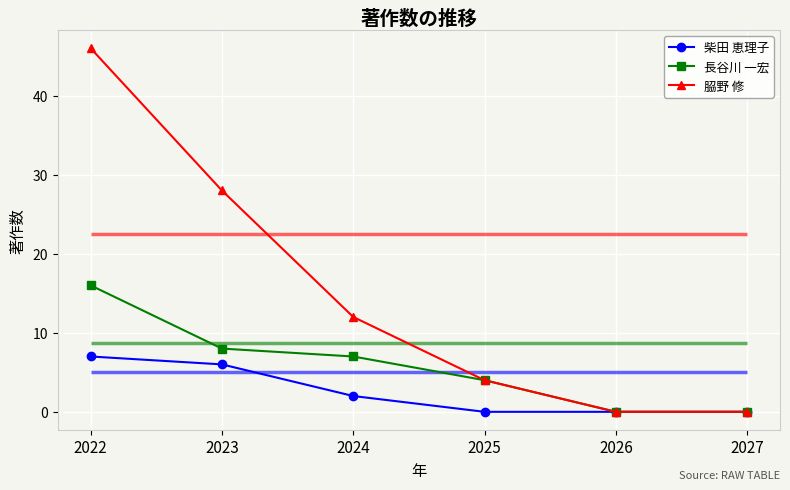

Count the number of categories in the chart.

6